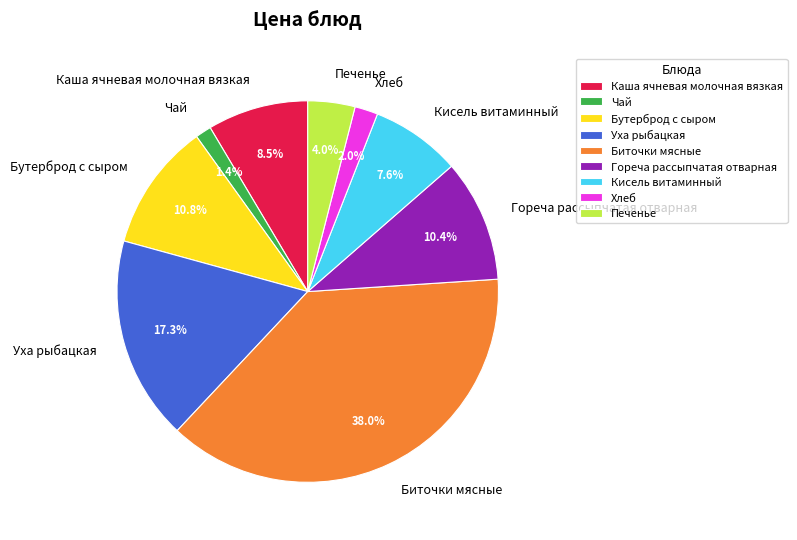

Does Кисель витаминный account for over 50% of the chart?

No